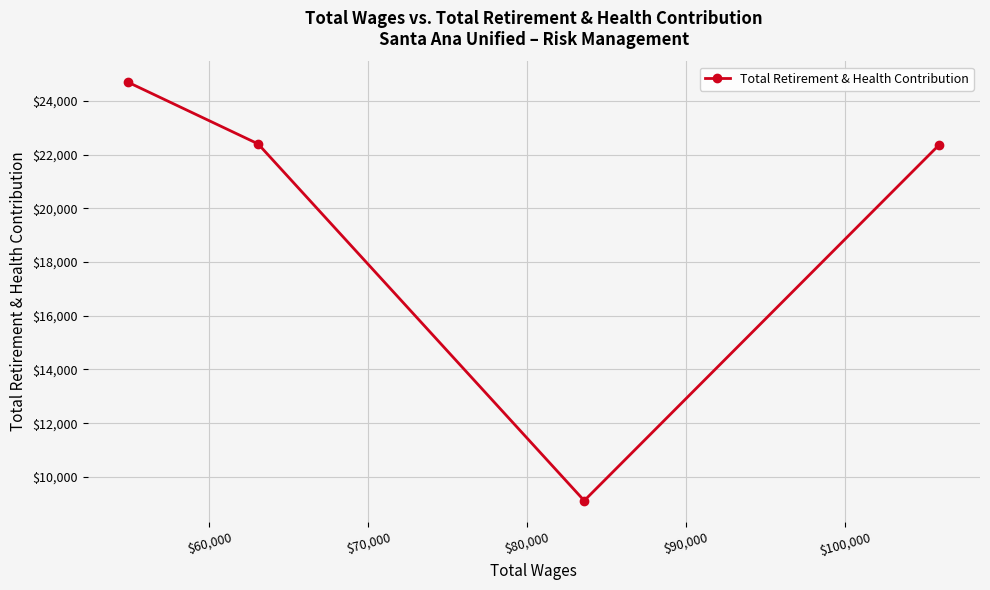

What is the average value?

19643